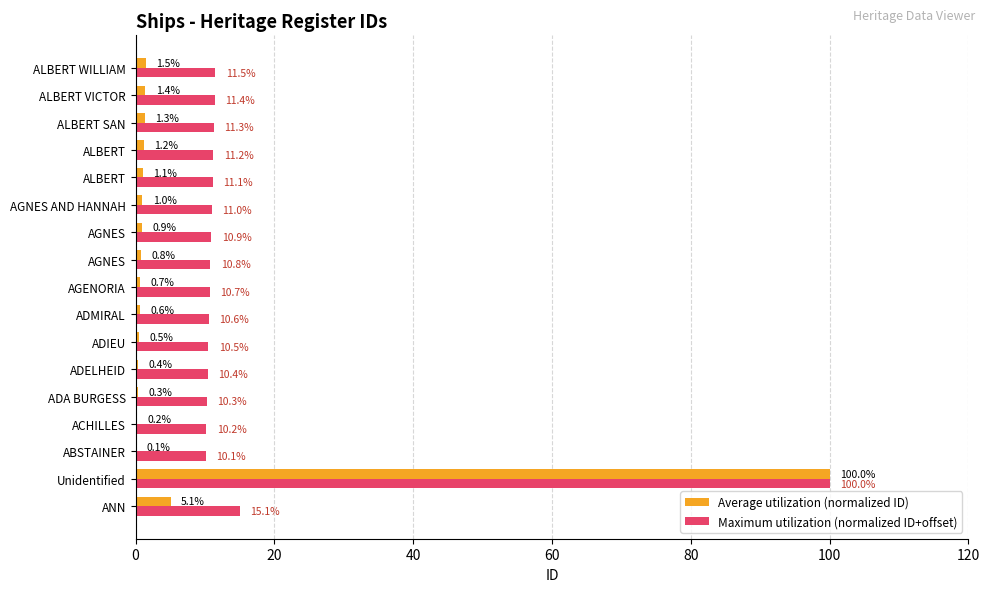

Count the number of categories in the chart.

17